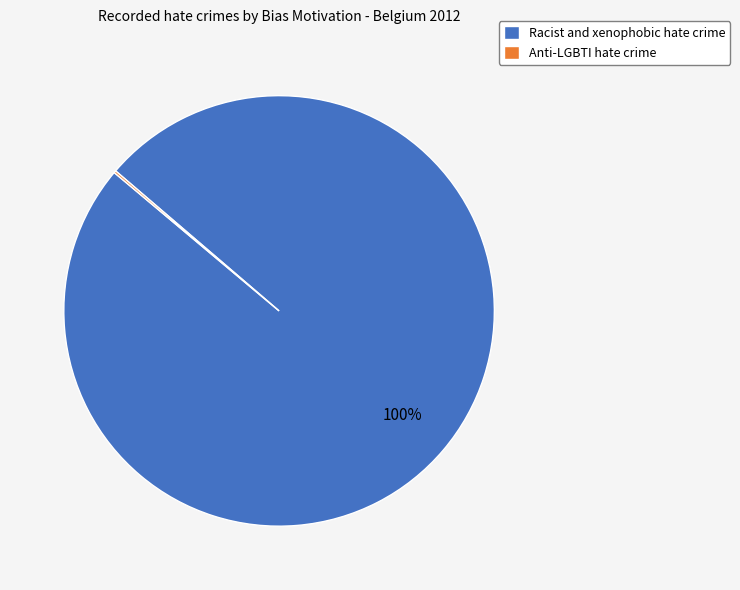

What percentage is the Racist and xenophobic hate crime slice, to the nearest percent?

100%